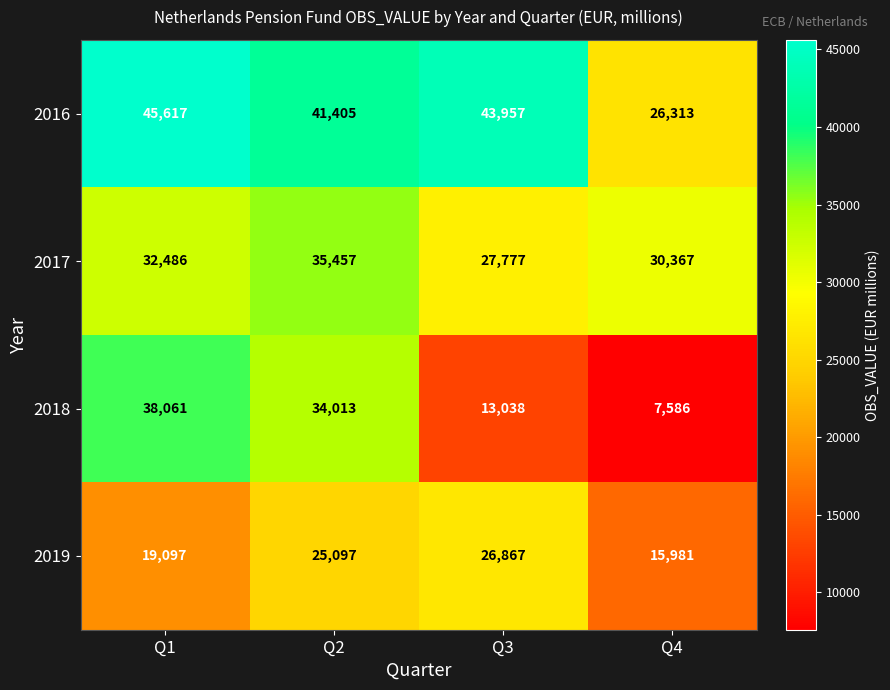

At which category is the sum across all series the highest?

Q2